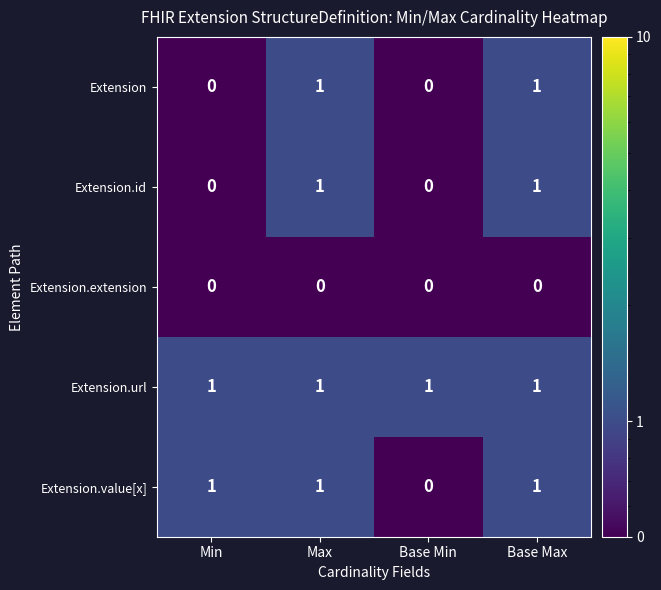

Reading left to right, extract all data points from this chart.

Extension: 0	1	0	1
Extension.id: 0	1	0	1
Extension.extension: 0	0	0	0
Extension.url: 1	1	1	1
Extension.value[x]: 1	1	0	1